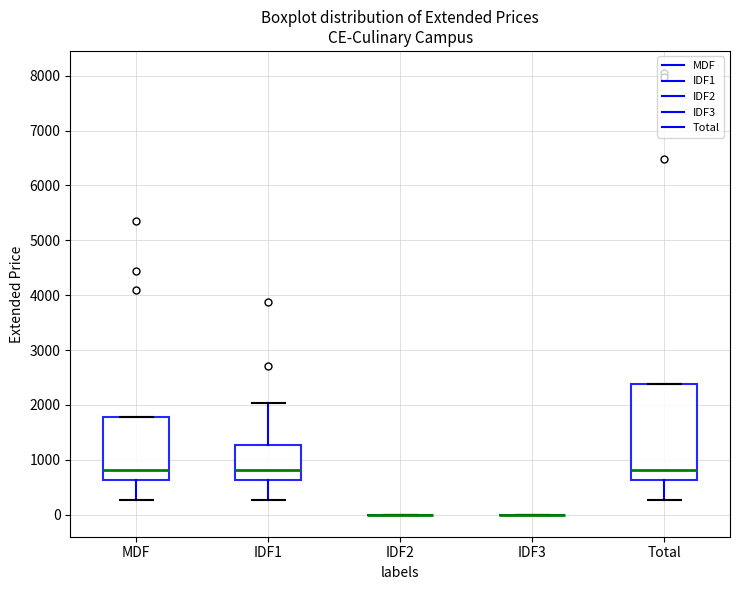

Where does the upper whisker of the box for IDF1 end on the y-axis? The values are not printed on the chart, so give them approximately, as read against the axis.

2000